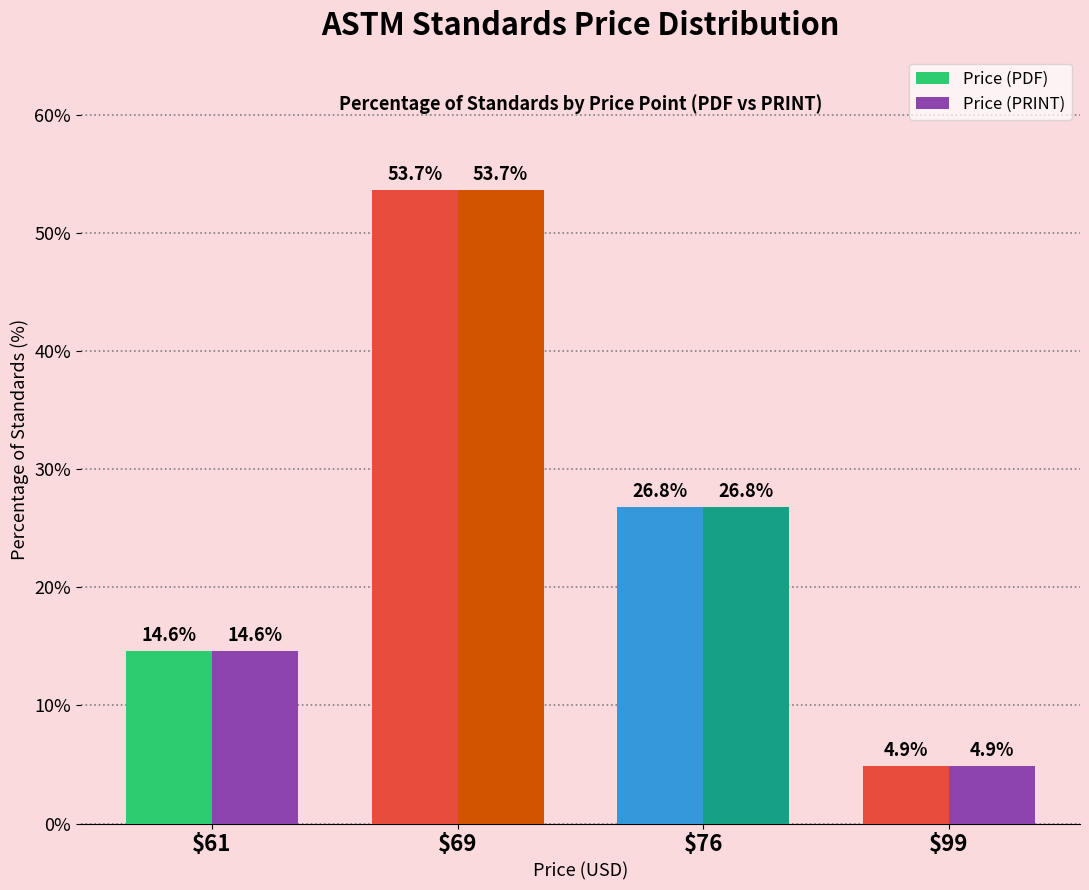

How many data points does each series have?

4